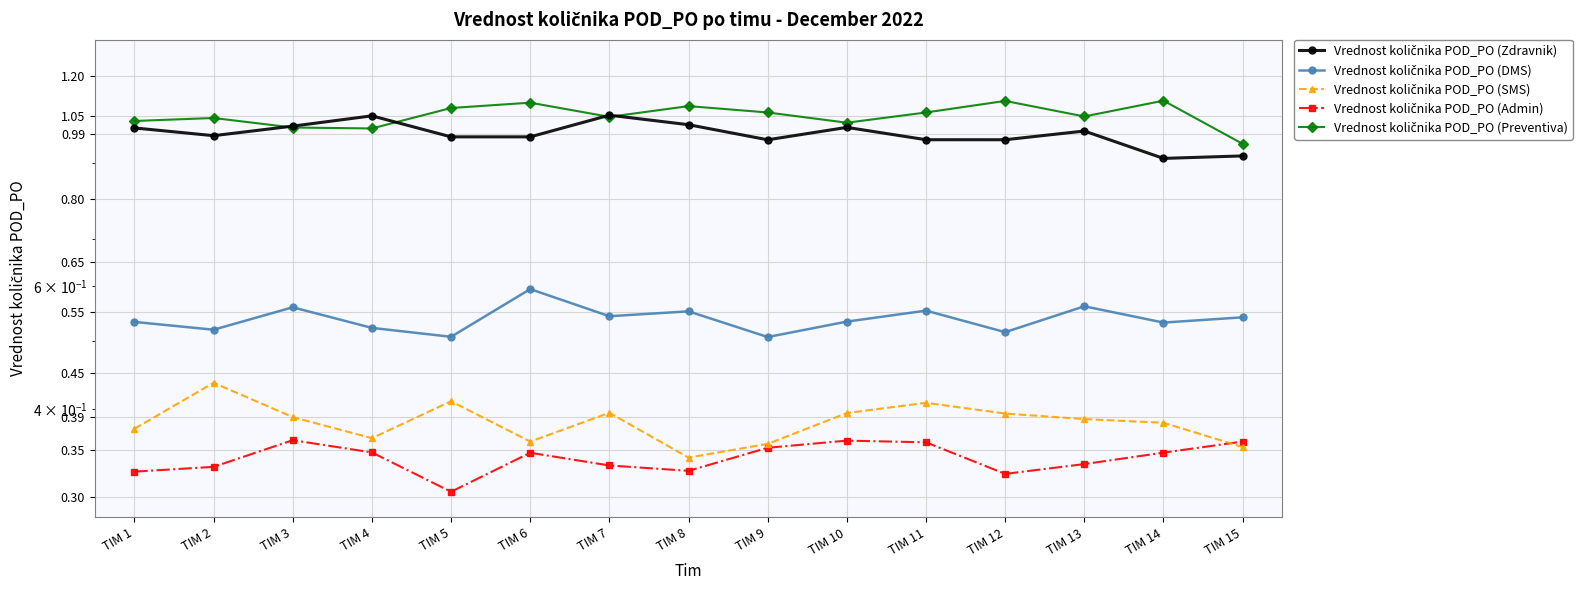

True or false: Vrednost količnika POD_PO (Zdravnik) and Vrednost količnika POD_PO (SMS) cross at least once.

False